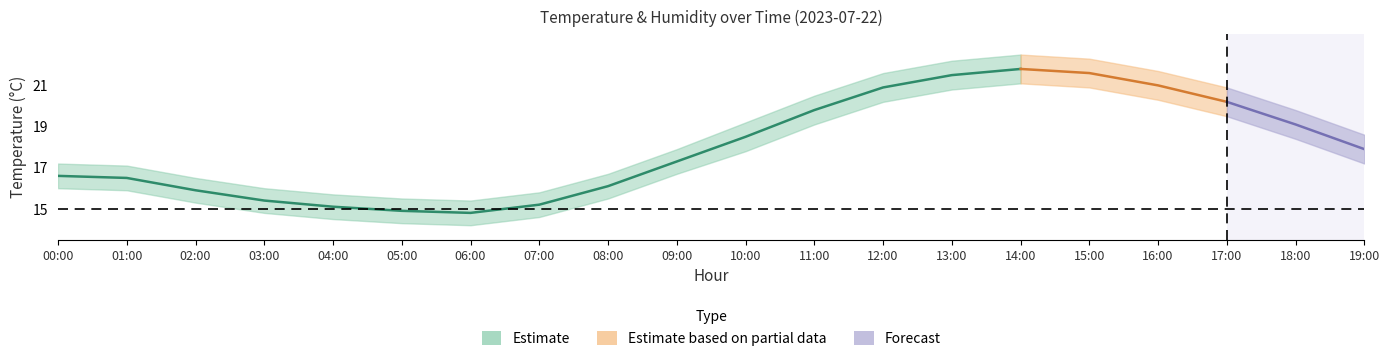

True or false: temp_lower and temp_upper cross at least once.

False